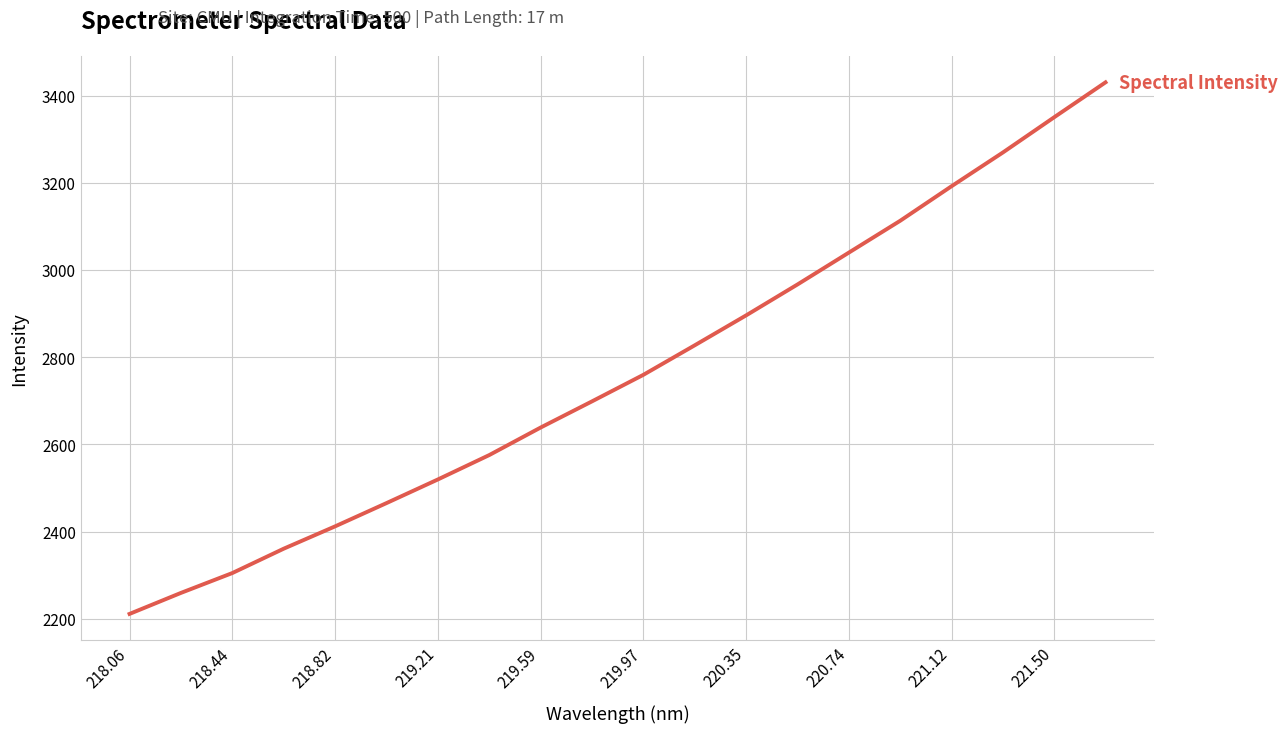

What is the average value?

2764.5